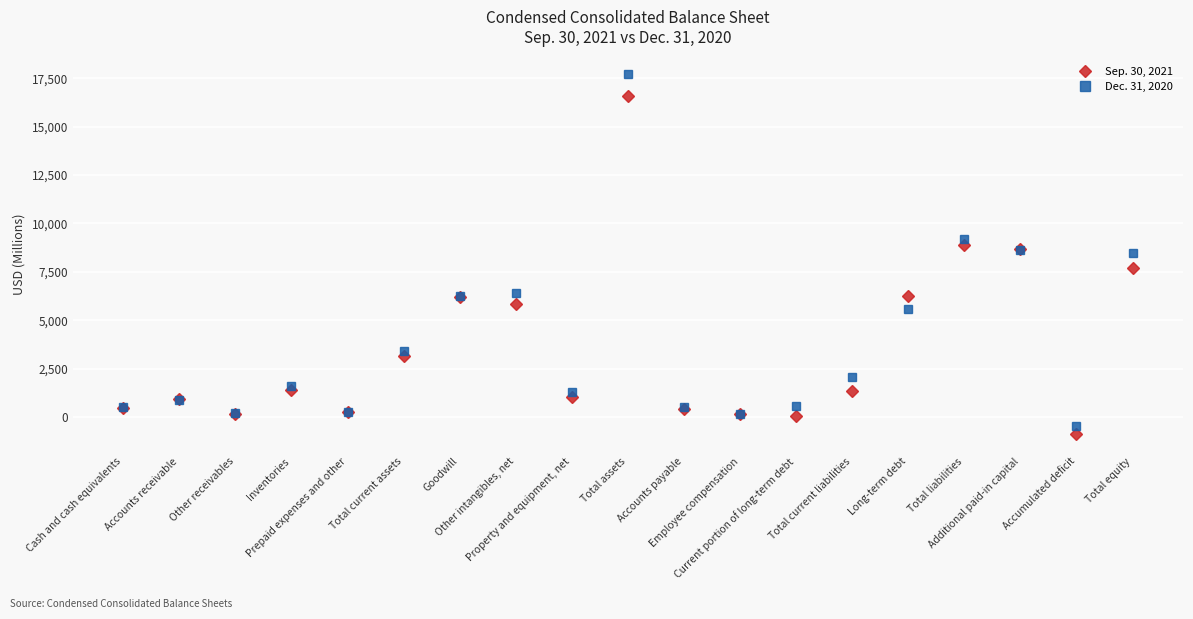

What is the greatest value displayed?

17693